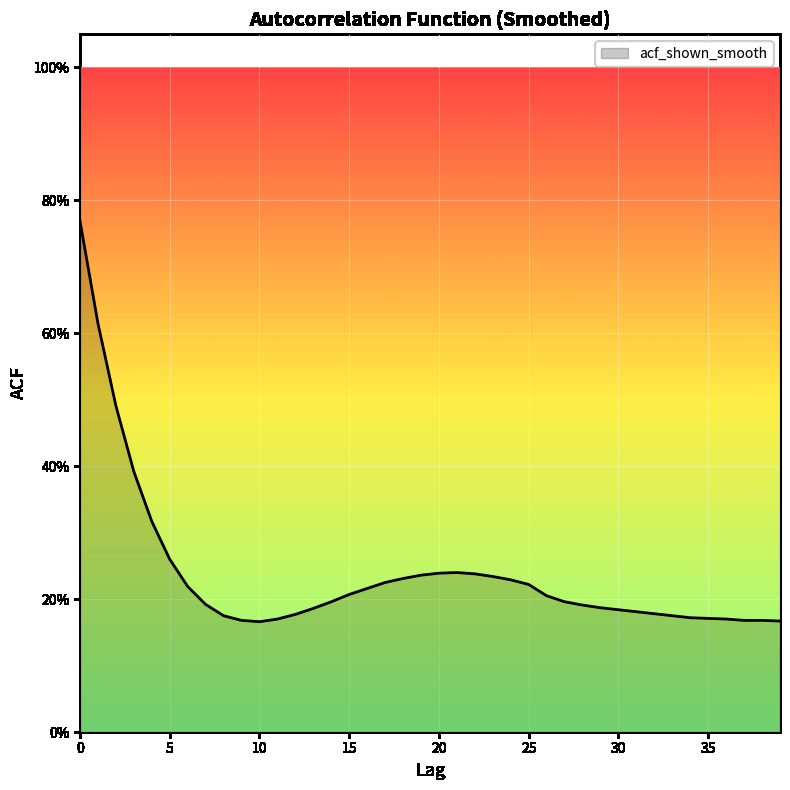

Where is the first local maximum?

21